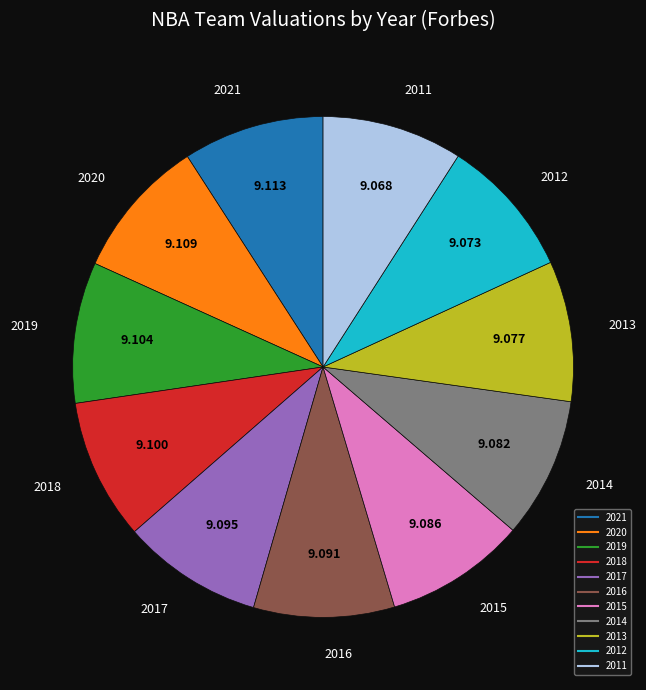

The 2015 slice represents 9% of the pie. True or false?

True